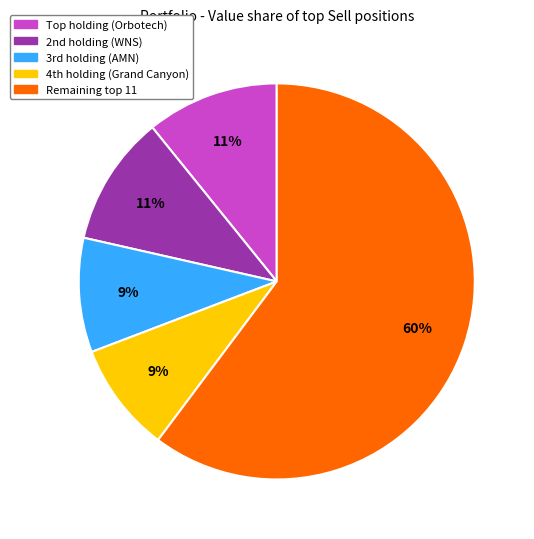

To the nearest percent, what is the difference between the largest and smallest slice percentages?

51%